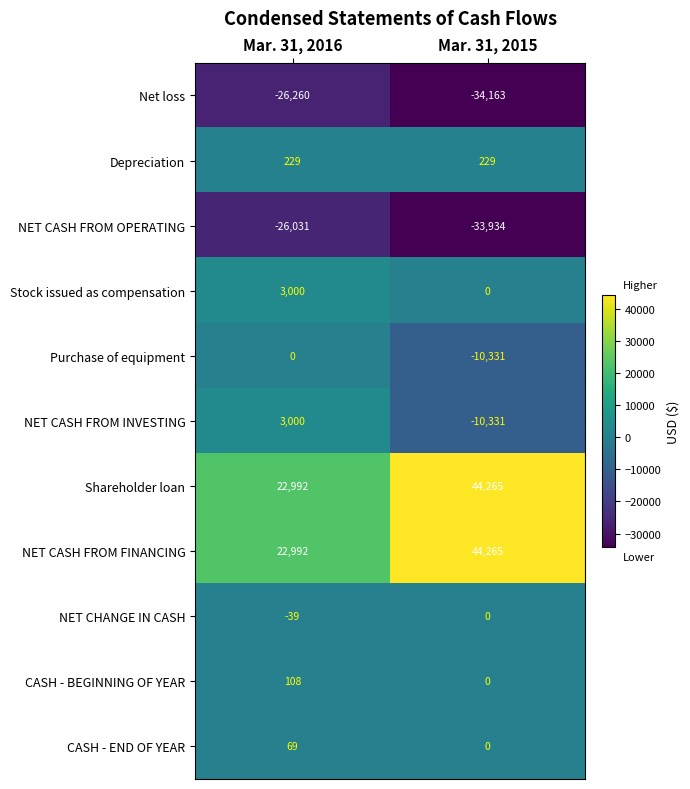

Reading left to right, transcribe all the data shown in this chart.

Net loss: -26260	-34163
Depreciation: 229	229
NET CASH FROM OPERATING: -26031	-33934
Stock issued as compensation: 3000	0
Purchase of equipment: 0	-10331
NET CASH FROM INVESTING: 3000	-10331
Shareholder loan: 22992	44265
NET CASH FROM FINANCING: 22992	44265
NET CHANGE IN CASH: -39	0
CASH - BEGINNING OF YEAR: 108	0
CASH - END OF YEAR: 69	0